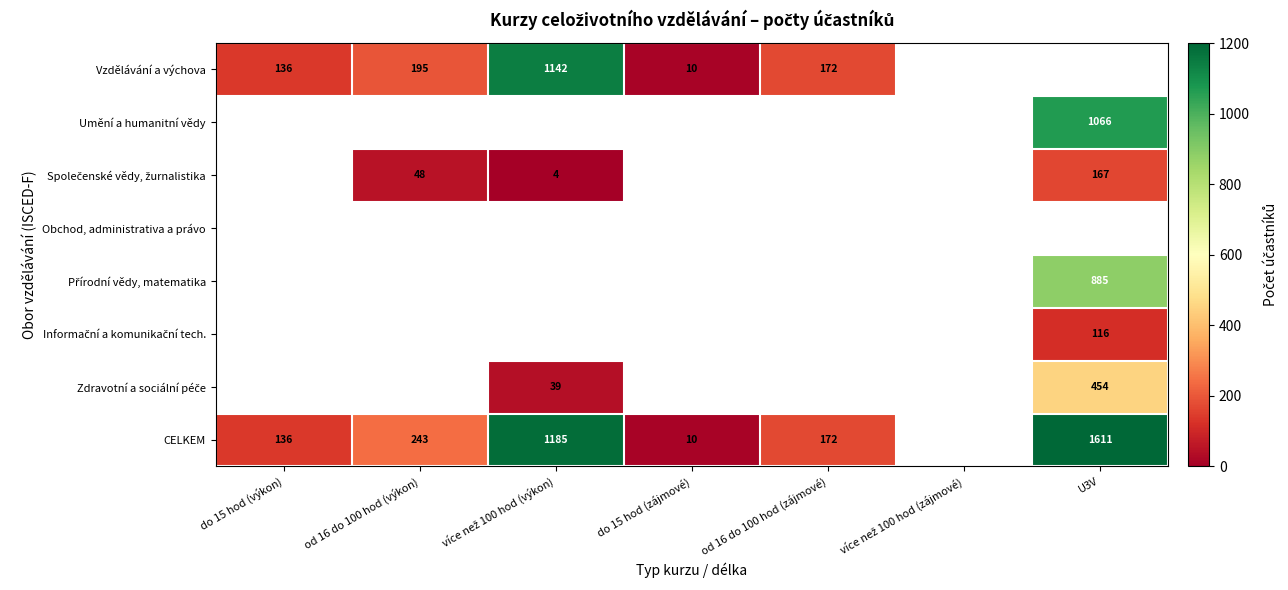

How many categories are shown in the chart?

7